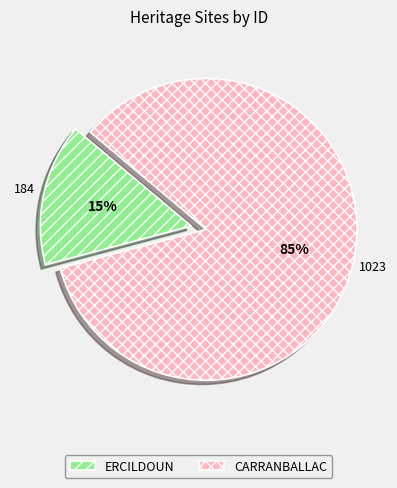

How many slices are in this pie chart?

2